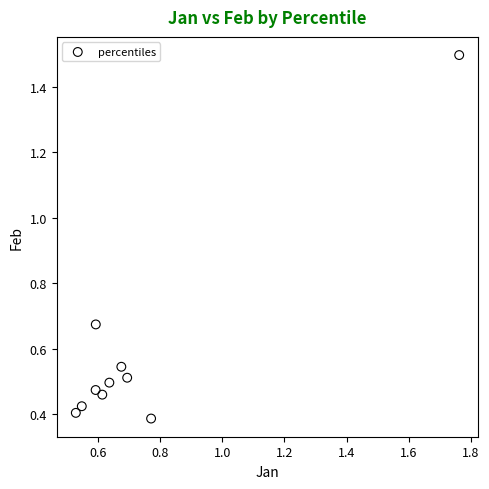

What is the range of X values (max minus min)?

1.2